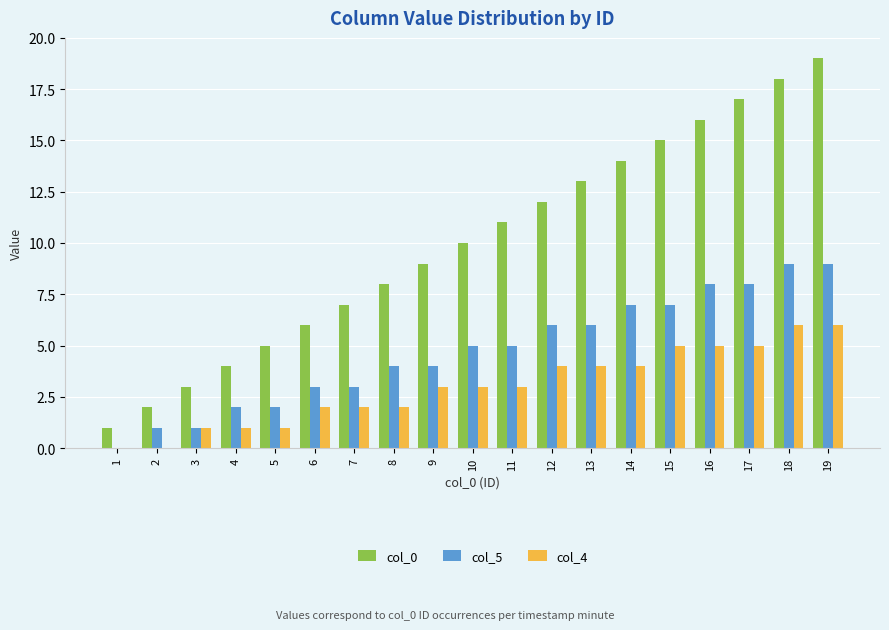

What is the spread (max minus min) of values at 8?

6